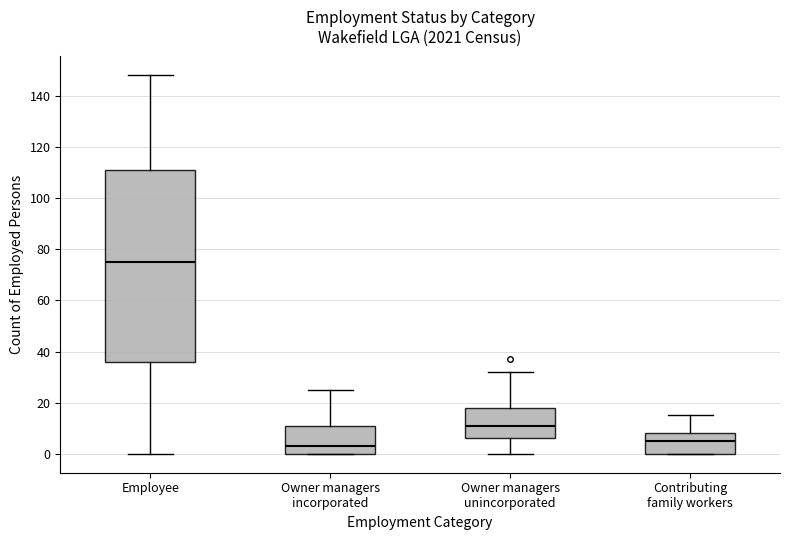

Reading left to right, transcribe this box plot: for each box, give where its median line is, the range the box spans, and where its two whiskers end, as read against the y-axis. The values are not printed on the chart, so give them approximately, as read against the axis.

Employee: median 76, box 36 to 112, whiskers 0 to 148
Owner managers incorporated: median 4, box 0 to 12, whiskers 0 to 26
Owner managers unincorporated: median 12, box 6 to 18, whiskers 0 to 32
Contributing family workers: median 6, box 0 to 8, whiskers 0 to 16